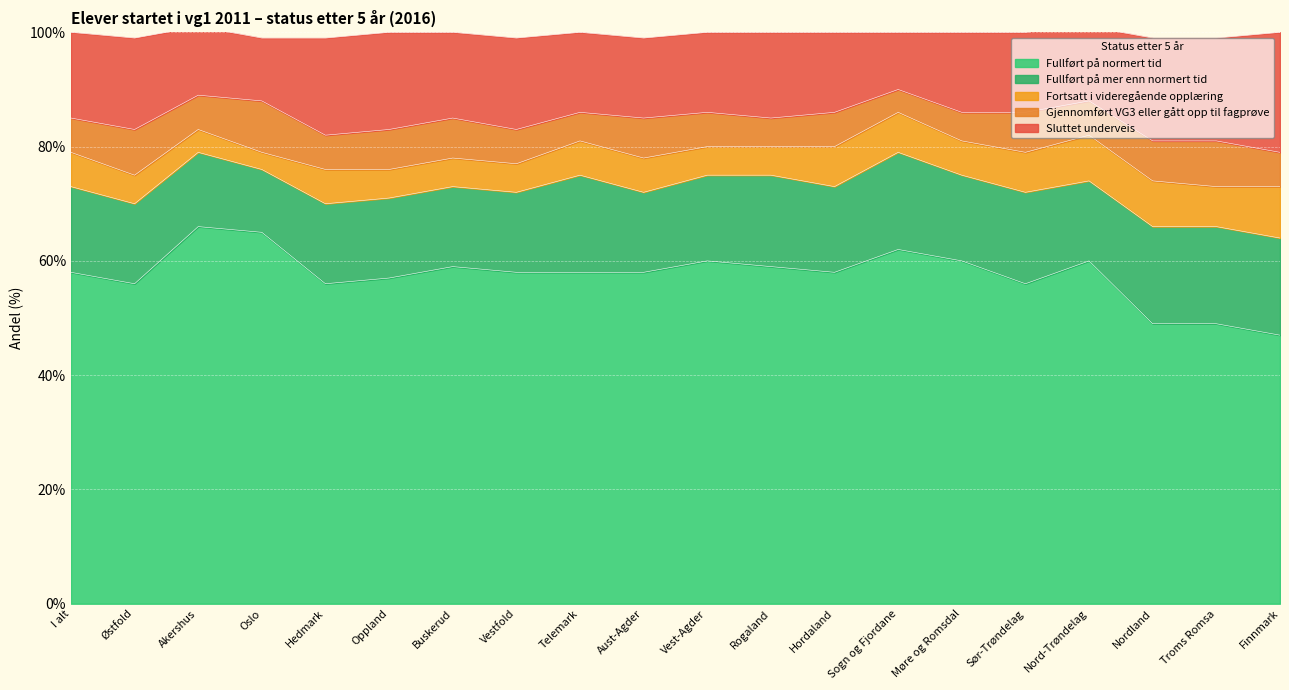

What is the label of the 14th point from the right?

Buskerud